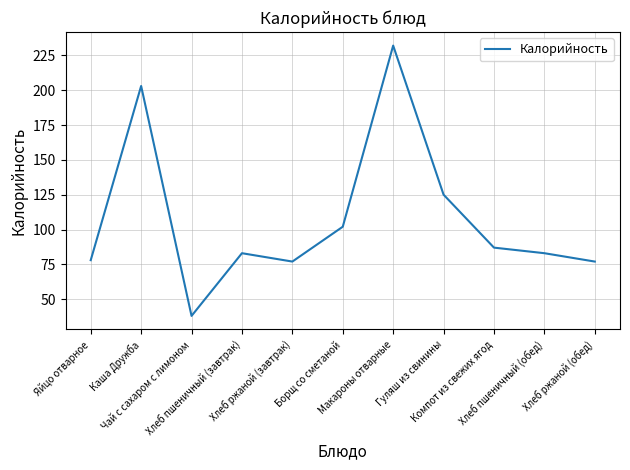

What is the maximum value shown in the chart?

232